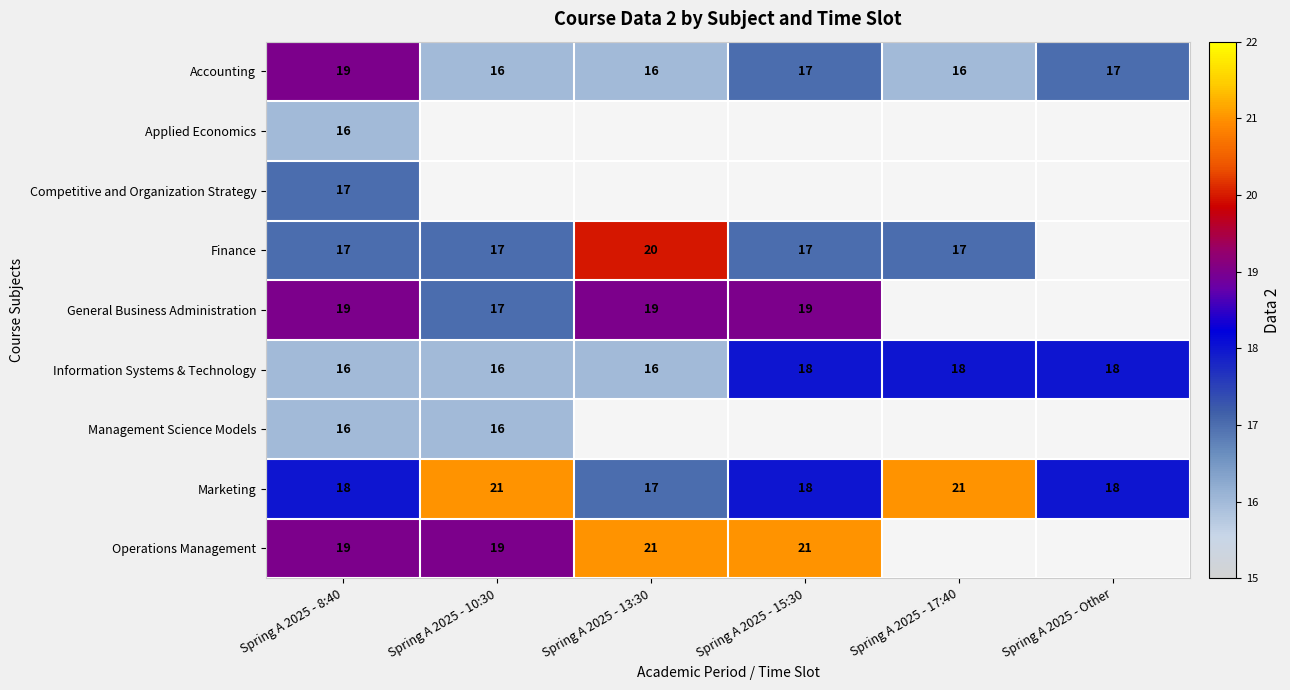

True or false: Finance has a value of 20 at Spring A 2025 - 13:30.

True